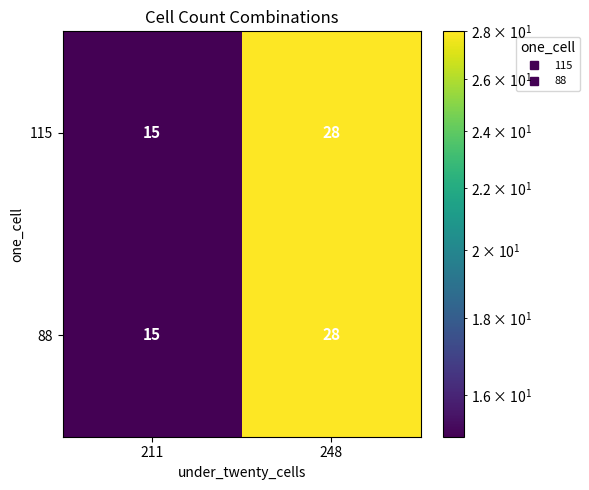

The value of 88 at 248 is 10. True or false?

False